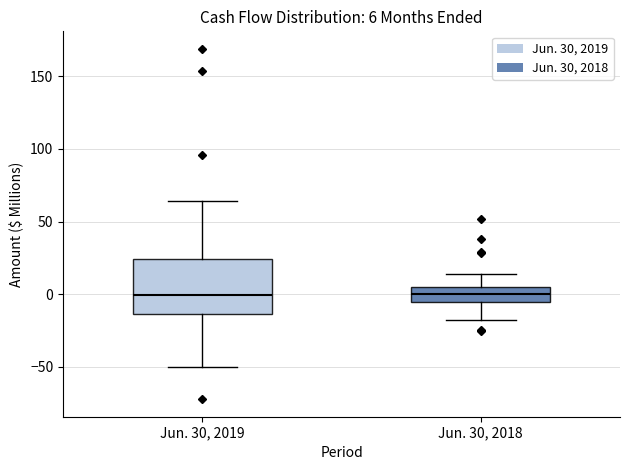

Which box is the tallest, from its lower edge to its upper edge?

Jun. 30, 2019